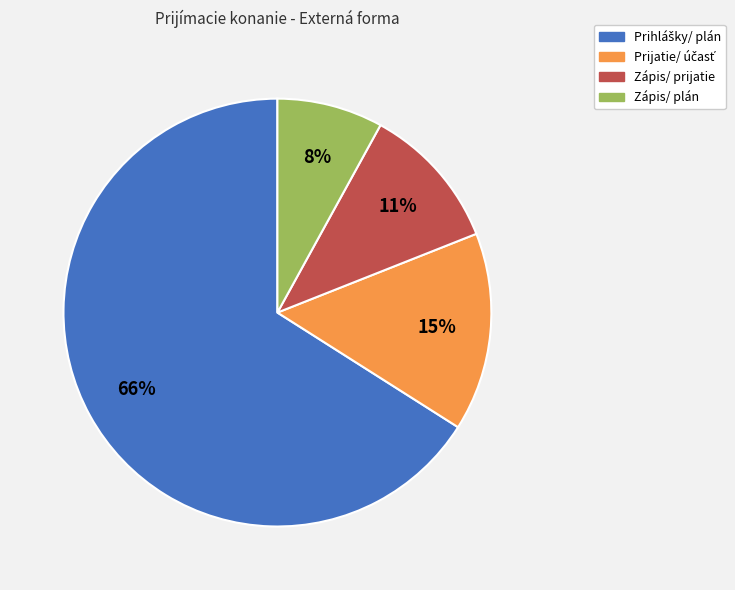

To the nearest percent, what is the difference between the largest and smallest slice percentages?

58%